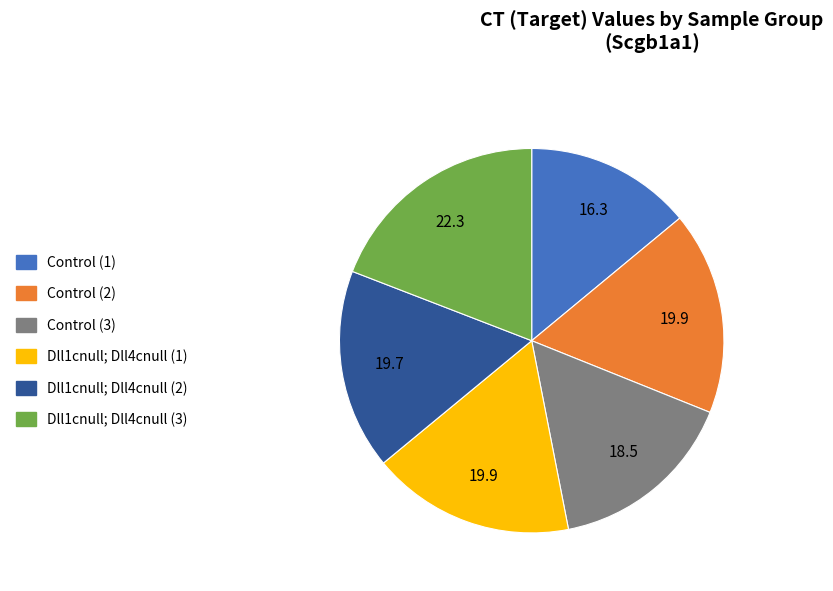

Is there a majority slice in this chart?

No